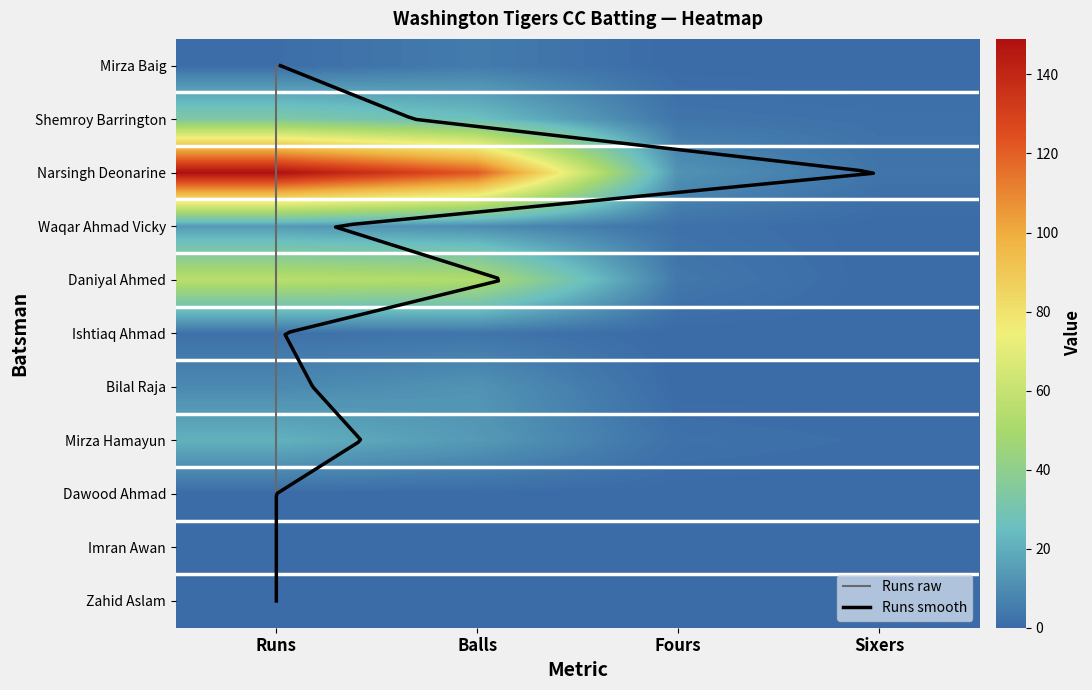

At which category is the sum across all series the highest?

Runs